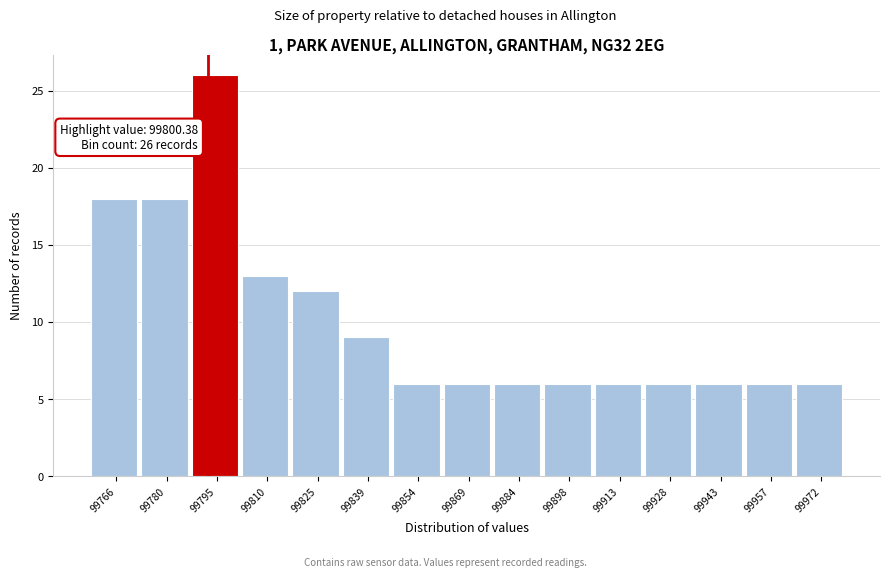

Reading right to left, list all the values displayed in this chart.

99972=6	99957=6	99943=6	99928=6	99913=6	99898=6	99884=6	99869=6	99854=6	99839=9	99825=12	99810=13	99795=26	99780=18	99766=18